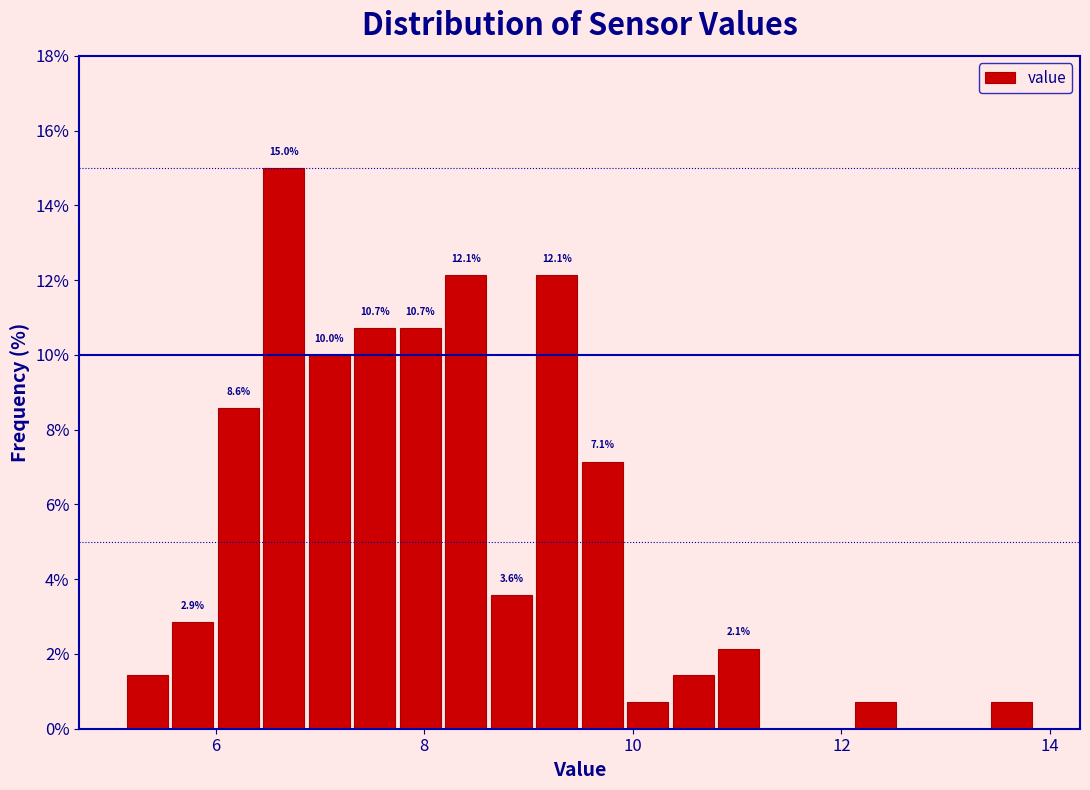

Read against the x-axis, roughly where is the centre of the tallest bar?

6.6